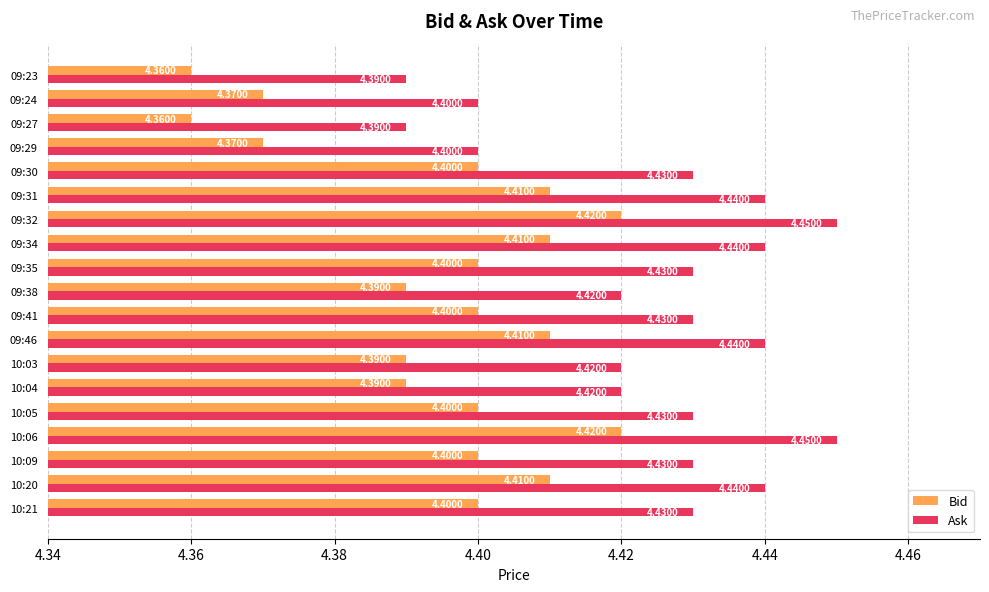

List the series in order of their peak value, highest first.

Ask, Bid